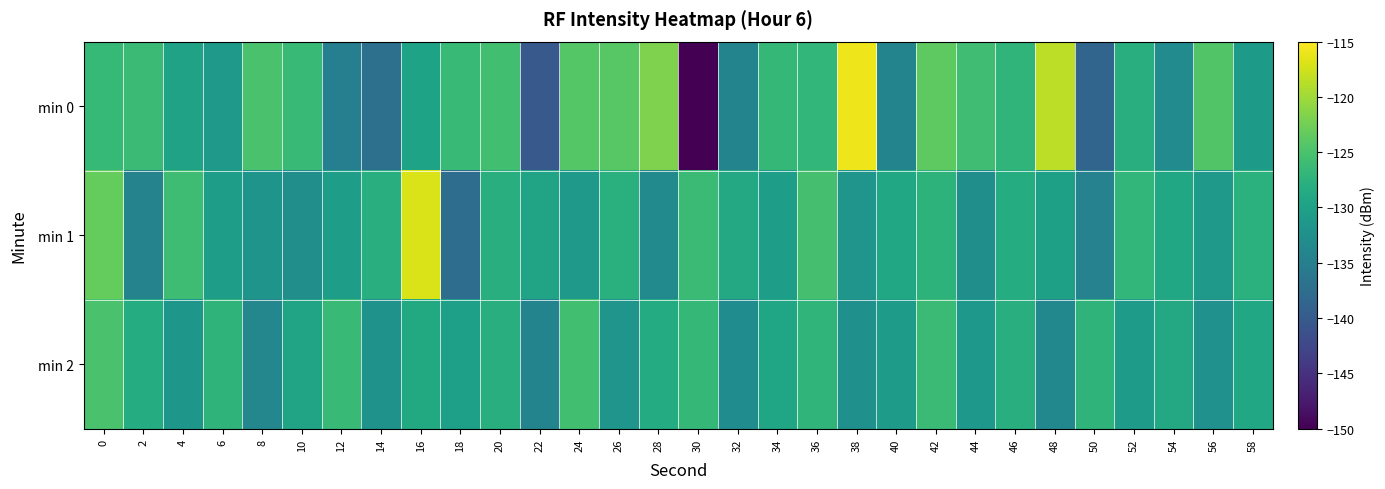

Reading right to left, extract all data points from this chart.

min 0: 58=-131.0	56=-124.5	54=-133.1	52=-127.9	50=-138.6	48=-118.5	46=-127.1	44=-125.7	42=-123.7	40=-134.2	38=-116.0	36=-126.8	34=-126.7	32=-134.1	30=-150.4	28=-121.8	26=-124.1	24=-124.2	22=-140.2	20=-125.7	18=-126.4	16=-129.7	14=-137.0	12=-134.8	10=-126.4	8=-125.1	6=-131.2	4=-129.8	2=-126.1	0=-126.5
min 1: 58=-127.6	56=-131.0	54=-129.2	52=-126.8	50=-134.5	48=-130.1	46=-128.3	44=-132.6	42=-127.4	40=-129.0	38=-131.7	36=-125.3	34=-130.5	32=-128.9	30=-126.1	28=-133.4	26=-127.8	24=-131.2	22=-129.5	20=-128.0	18=-137.5	16=-117.0	14=-128.1	12=-130.5	10=-132.7	8=-131.9	6=-130.5	4=-125.9	2=-134.3	0=-123.2
min 2: 58=-129.1	56=-132.3	54=-128.9	52=-130.7	50=-127.3	48=-133.6	46=-128.0	44=-131.4	42=-126.2	40=-130.8	38=-132.5	36=-127.1	34=-129.4	32=-133.0	30=-126.7	28=-128.4	26=-131.8	24=-125.6	22=-134.2	20=-127.9	18=-130.3	16=-128.7	14=-132.1	12=-126.4	10=-129.6	8=-133.8	6=-127.2	4=-131.5	2=-128.3	0=-125.0